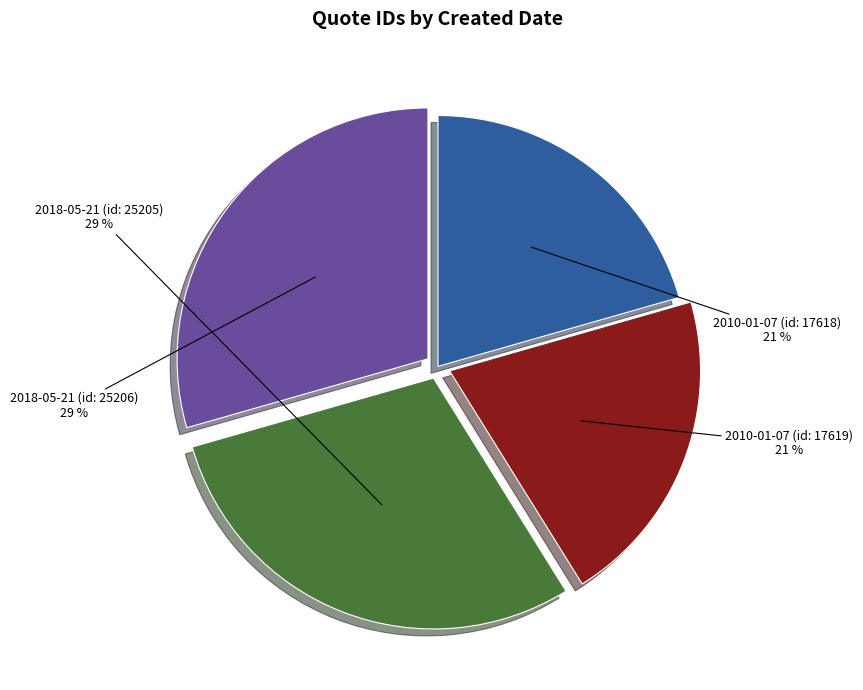

What is the ratio of the value at 2010-01-07 (id: 17619) to the value at 2018-05-21 (id: 25206)?

0.7